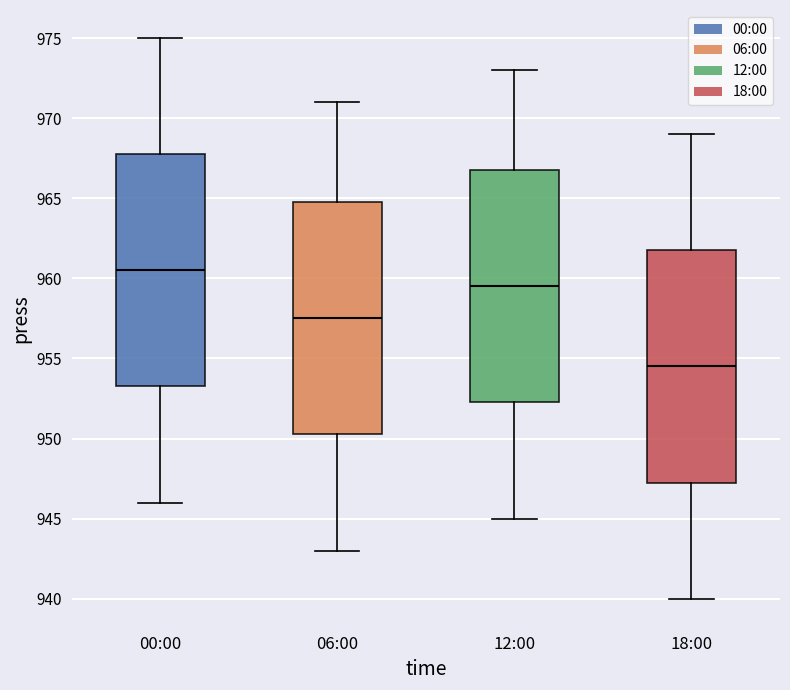

Which box's median line is the highest?

00:00